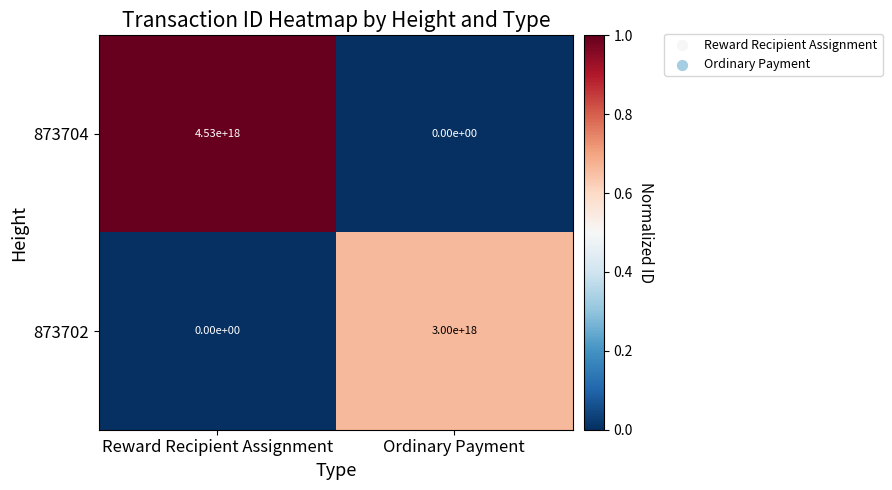

At which label does 873704 reach its peak?

Reward Recipient Assignment